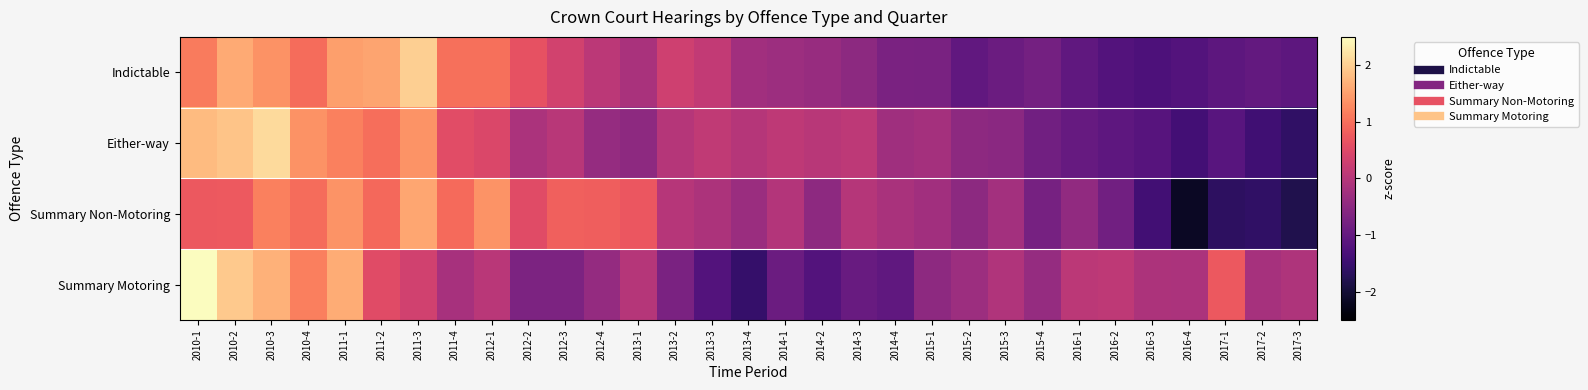

At 2017-1, list the series in order from smallest to largest.

Summary Non-Motoring, Either-way, Indictable, Summary Motoring